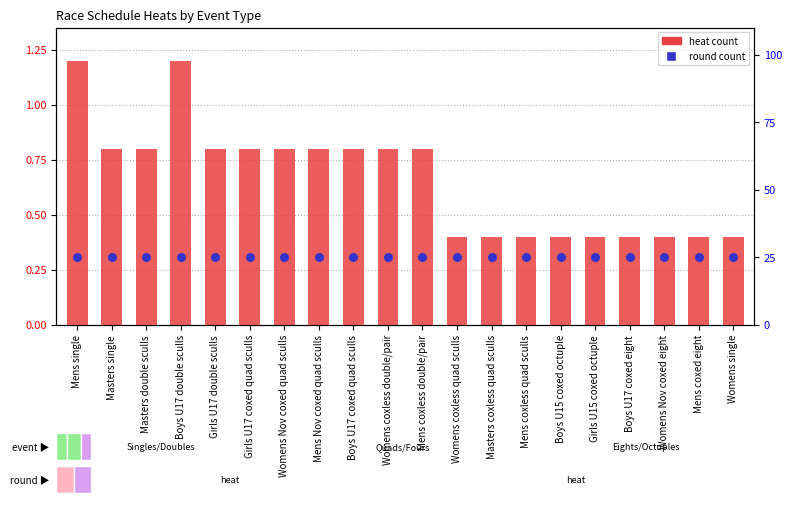

What are all the series names shown in the legend?

heat count, round count